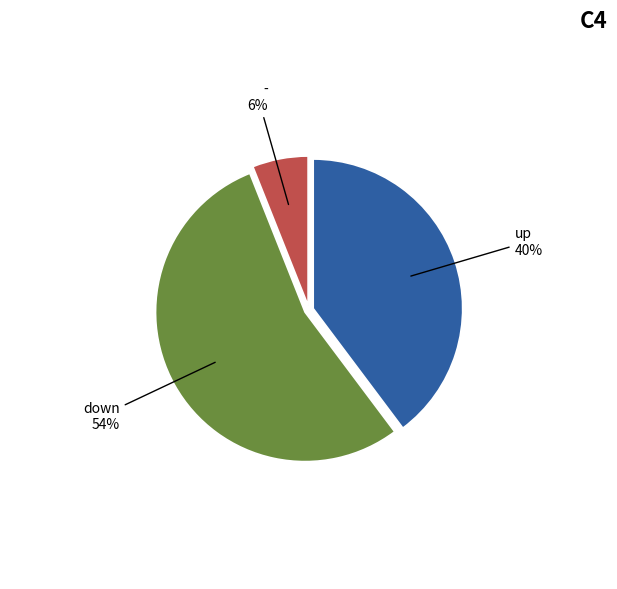

Is it true that down is 54% of the pie?

True